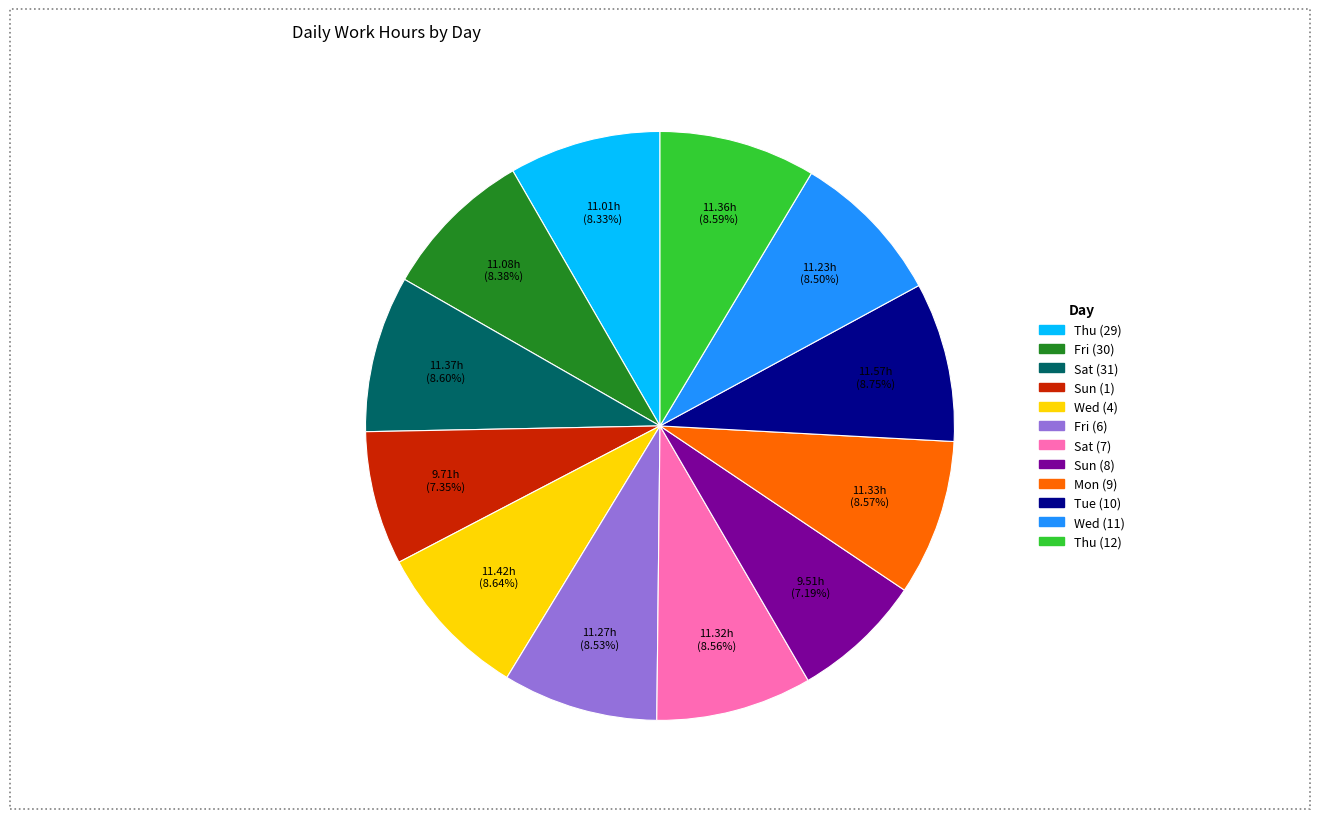

How many segments does this pie chart have?

12